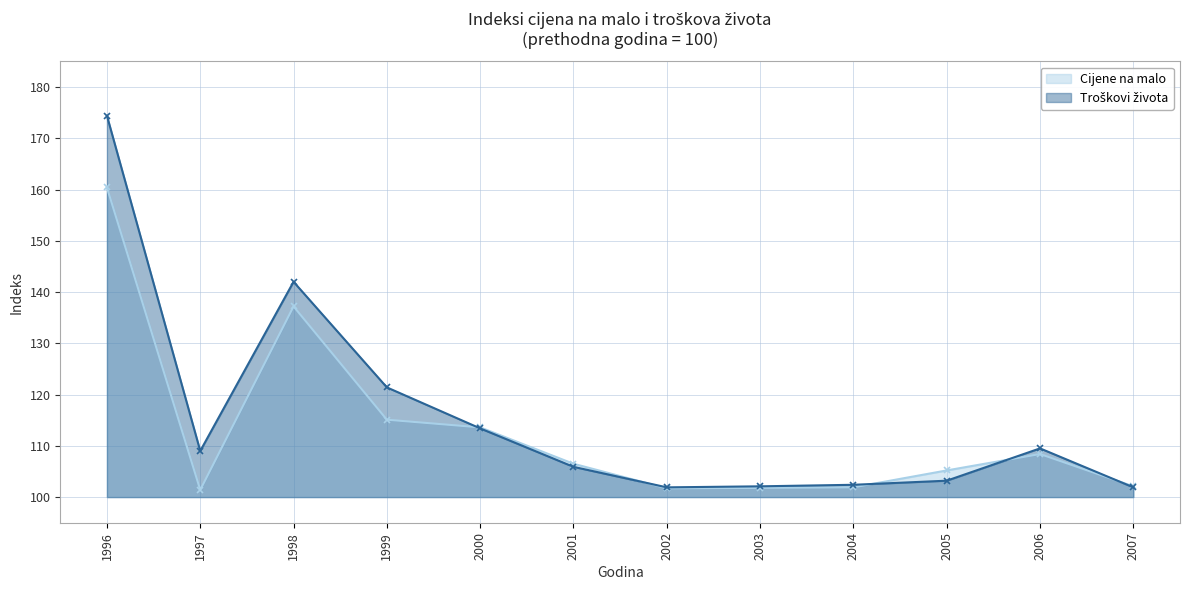

Reading left to right, what are all the values shown in this chart?

Cijene na malo: 160.4	101.4	137.2	115.1	113.6	106.5	101.7	101.8	101.9	105.2	108.4	102.1
Troškovi života: 174.4	109.0	142.0	121.4	113.4	105.9	101.9	102.1	102.4	103.2	109.5	101.9